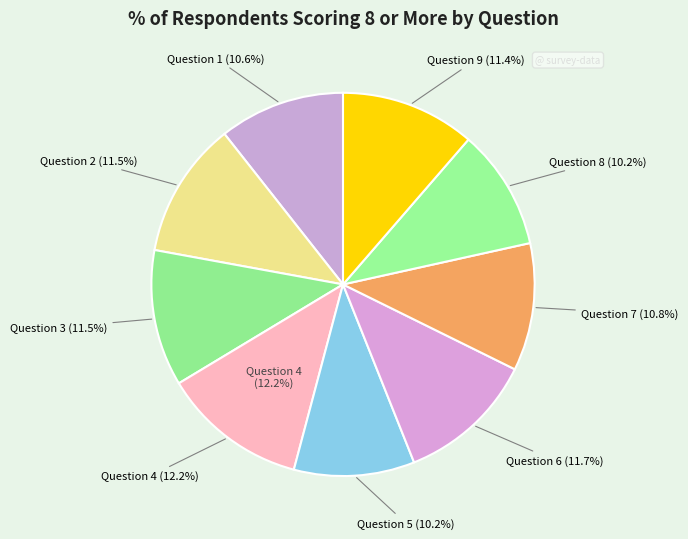

Which category has the biggest portion of the pie?

Question 4